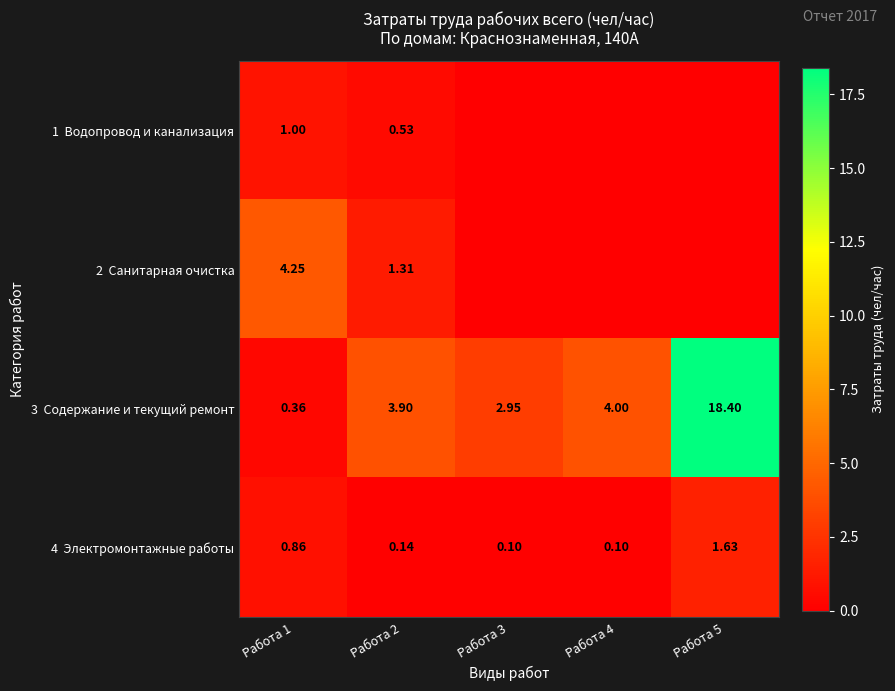

How many series are shown in this chart?

4